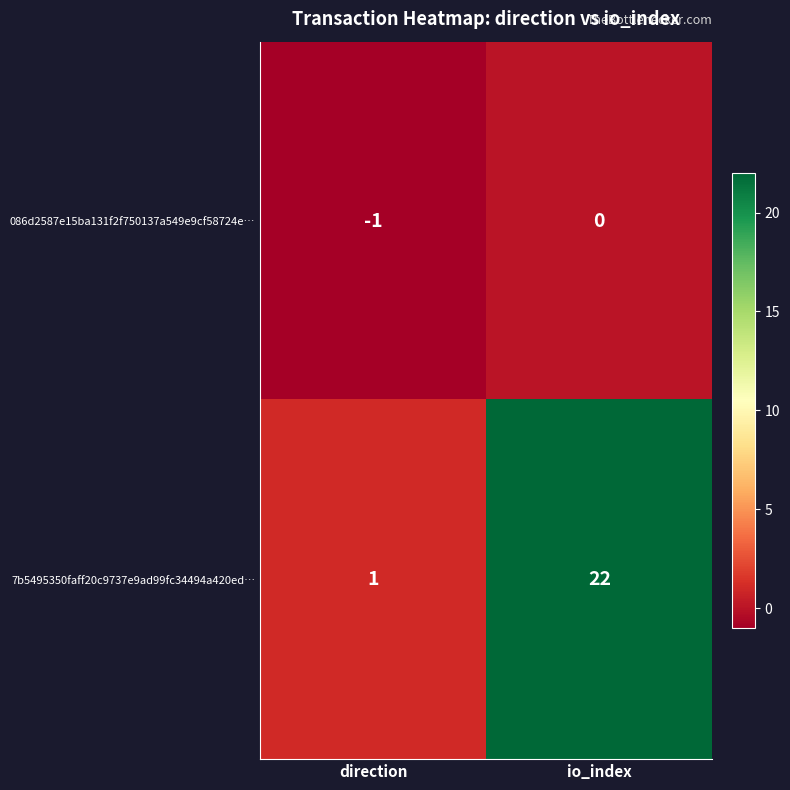

The 086d2587e15ba131f2f750137a549e9cf58724e… series shows 0 at io_index. True or false?

True